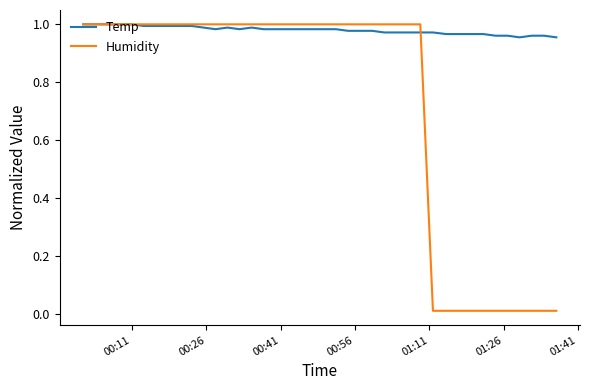

What are all the series names shown in the legend?

Temp, Humidity